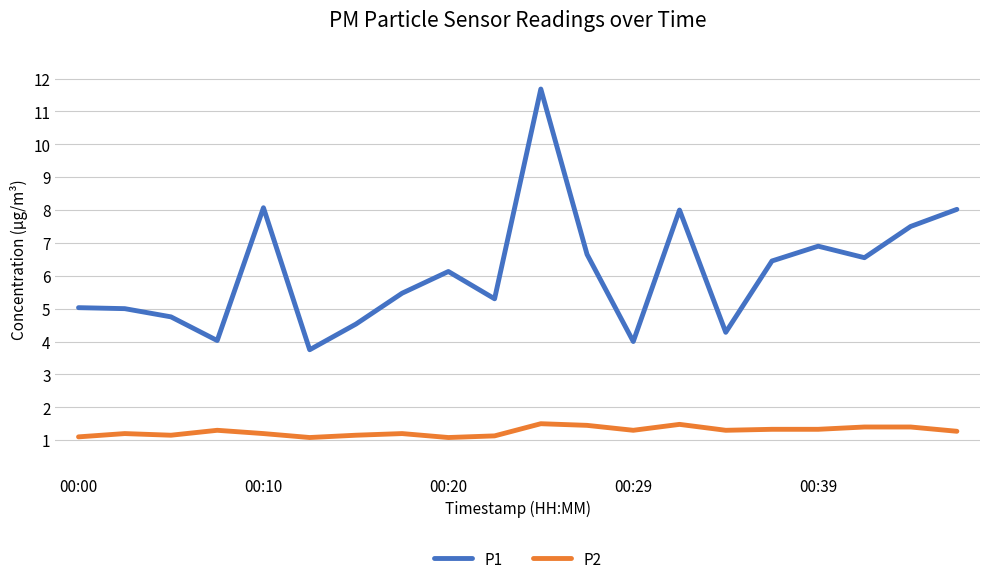

How many interior local valleys does the P1 series have?

6